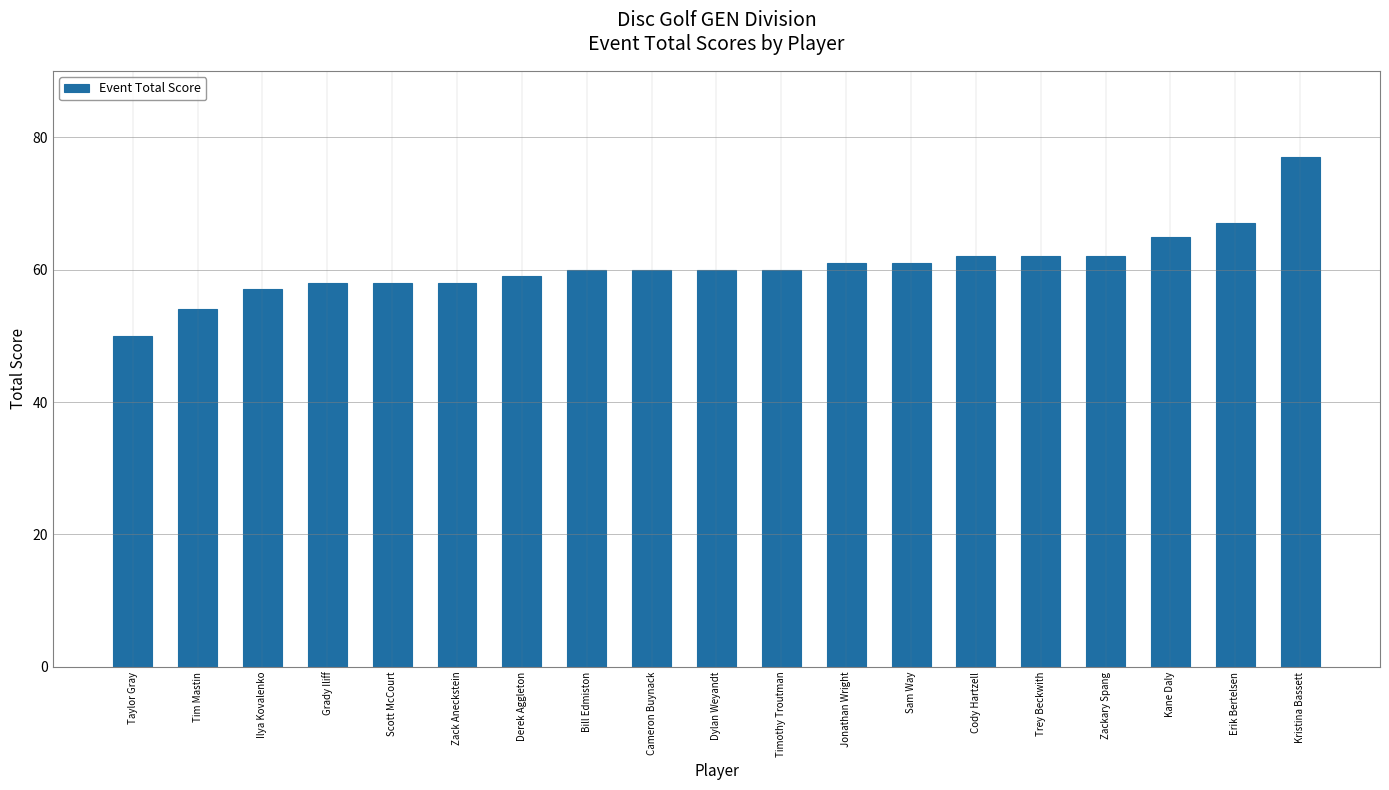

What is the label of the 10th bar from the left?

Dylan Weyandt